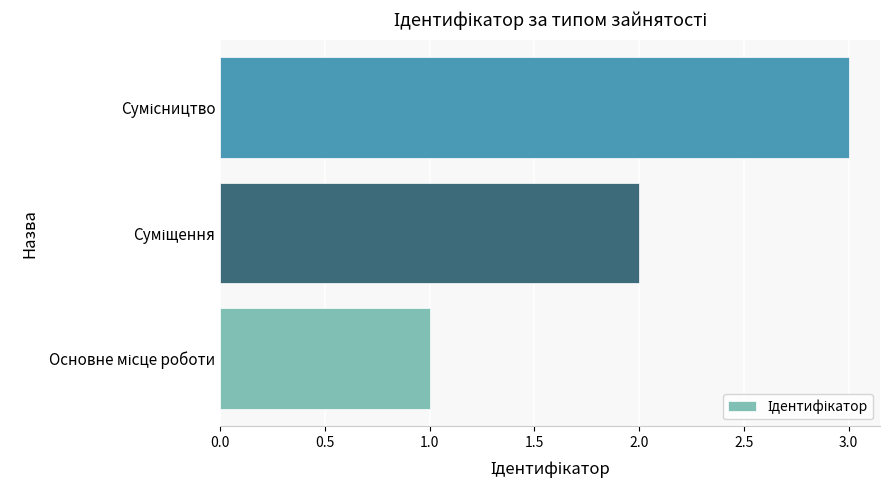

What is the greatest value displayed?

3